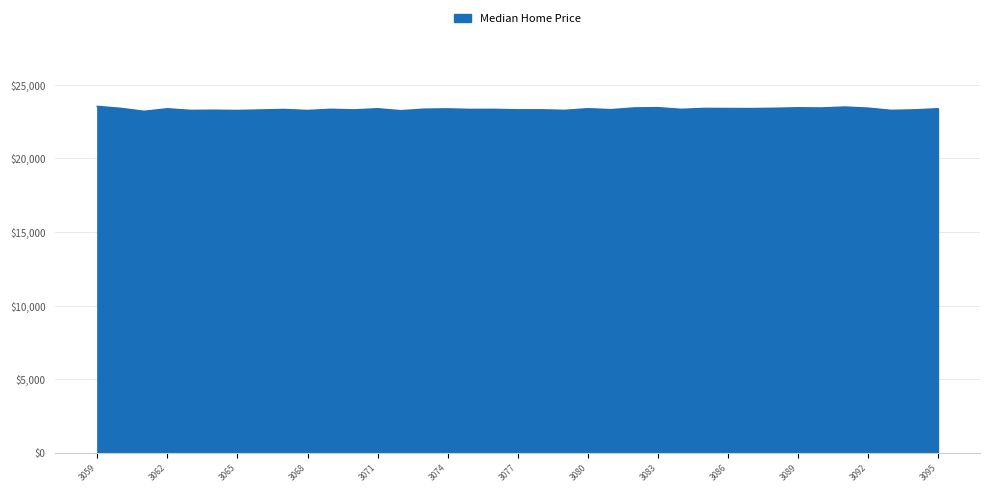

What is the smallest value displayed?

23196